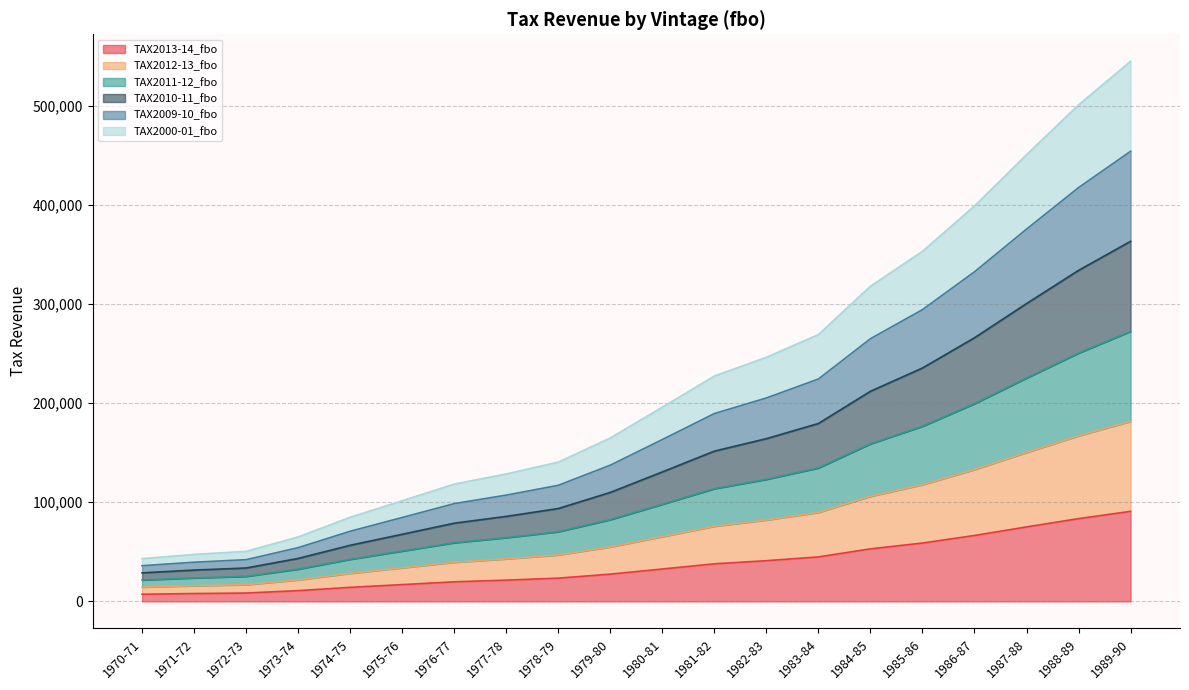

Is it true that TAX2010-11_fbo equals 265868 at 1986-87?

True